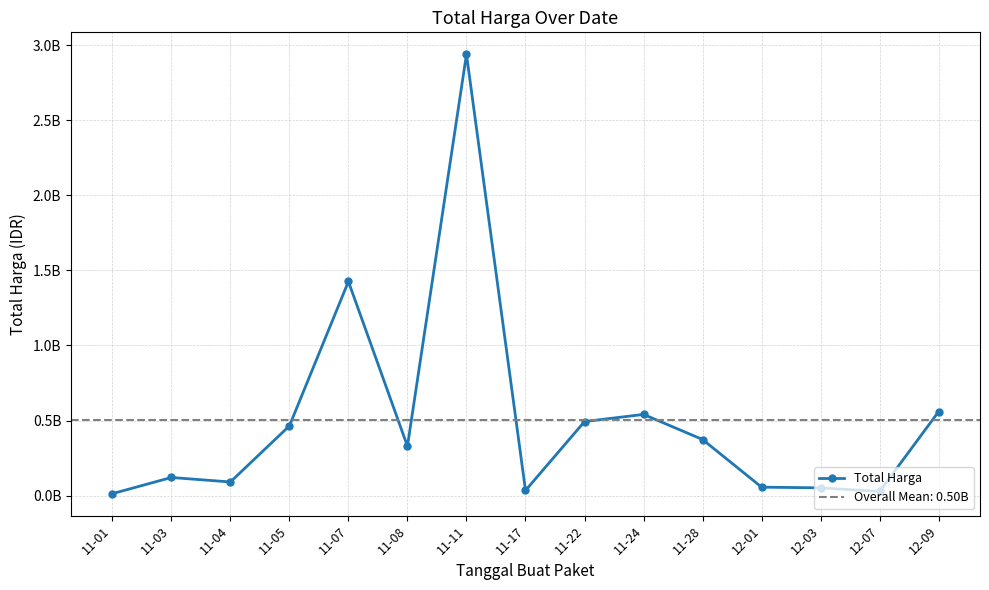

What is the change in value from 11-01 to 11-04?

+77884575